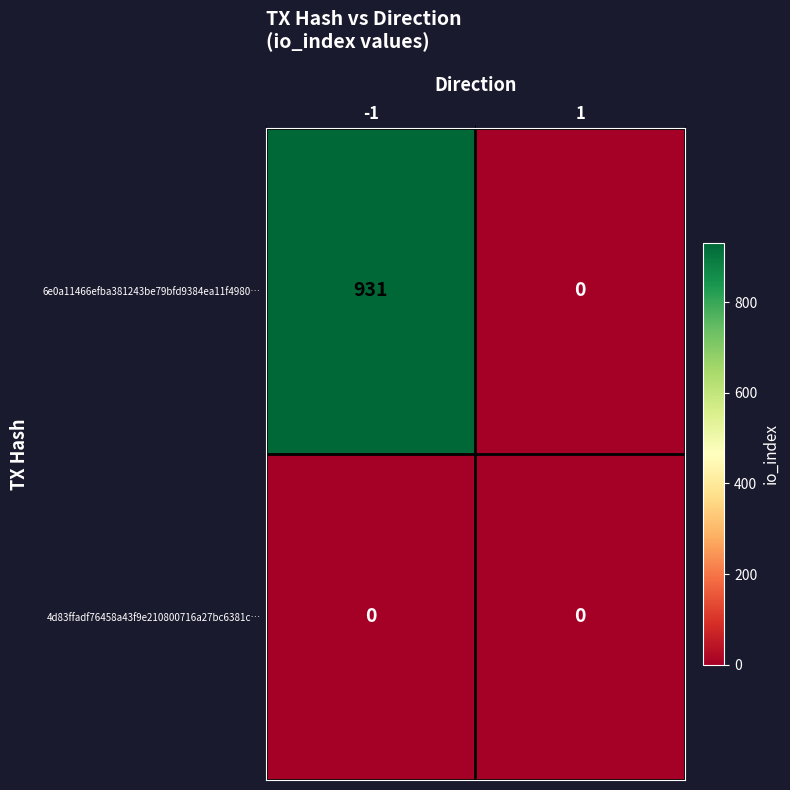

What is the difference between the maximum and minimum values in the 6e0a11466efba381243be79bfd9384ea11f4980… series?

931